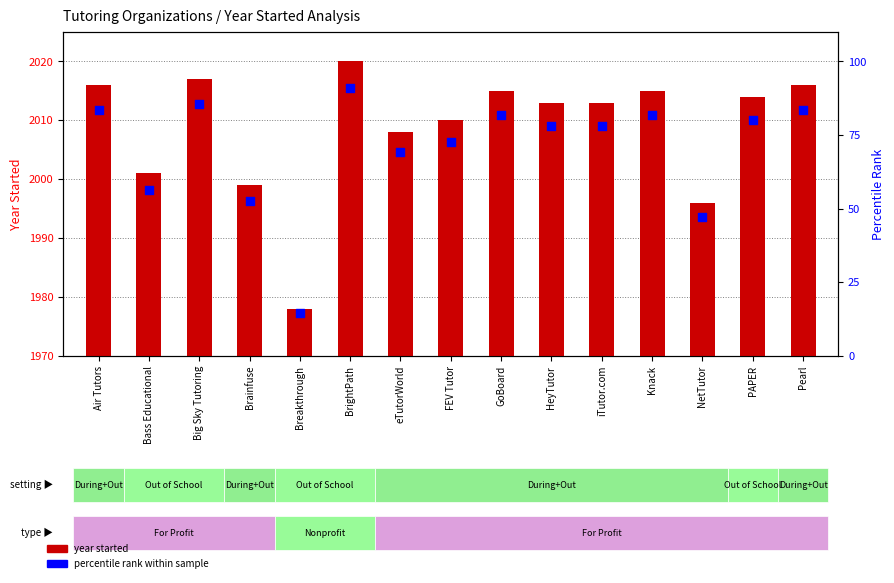

Which series has the largest total across all categories?

year started